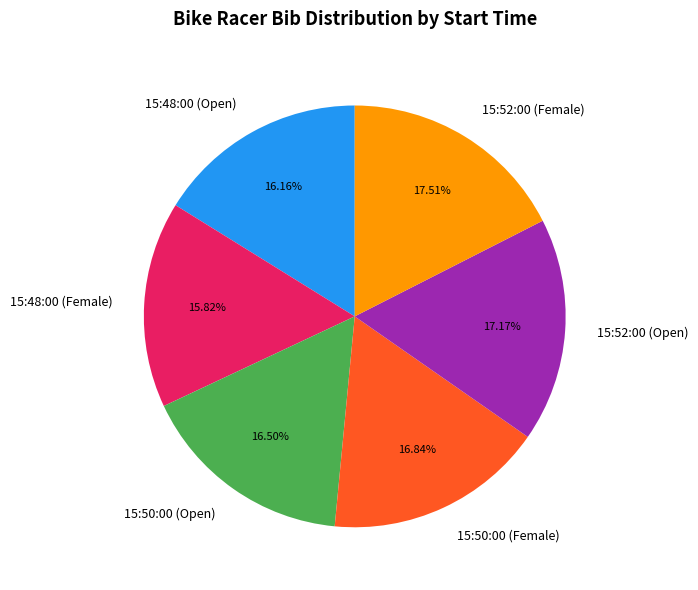

Combined, do 15:48:00 (Female) and 15:52:00 (Female) account for over 50%?

No